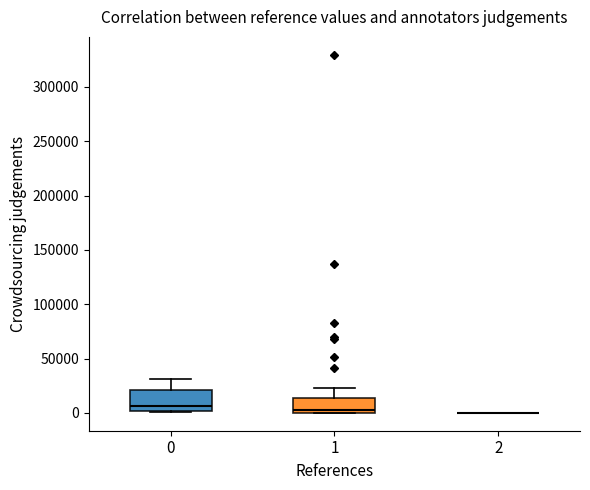

Where is the upper edge of the box at x = 1 on the y-axis? The values are not printed on the chart, so give them approximately, as read against the axis.

15000